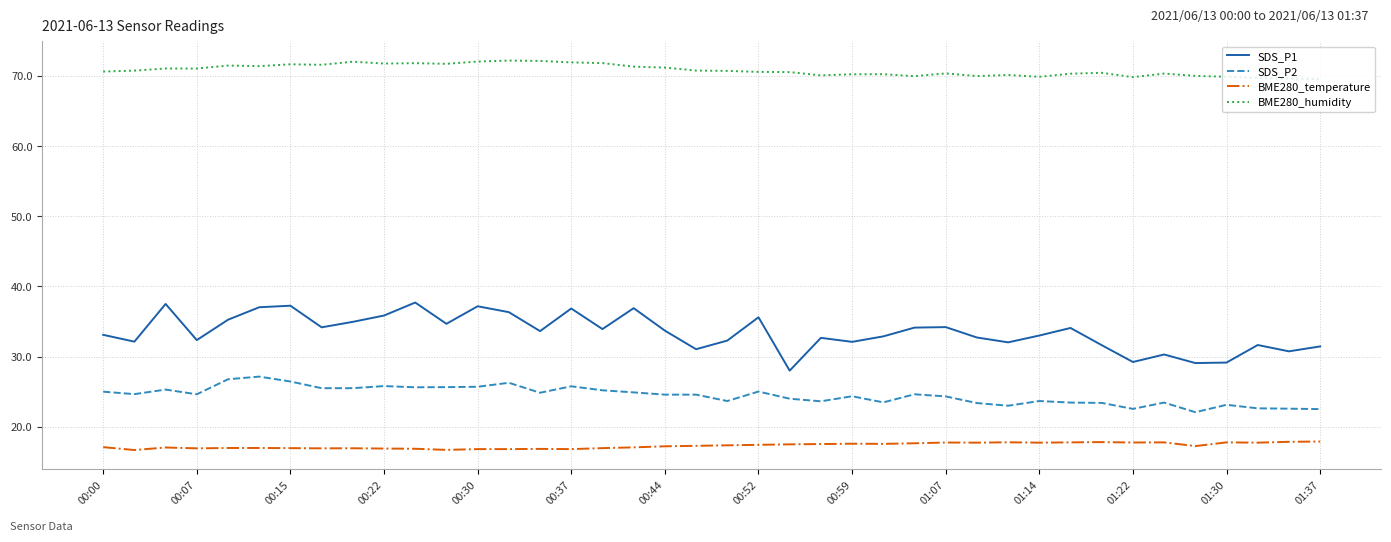

What is the average value of the BME280_humidity series?

70.8